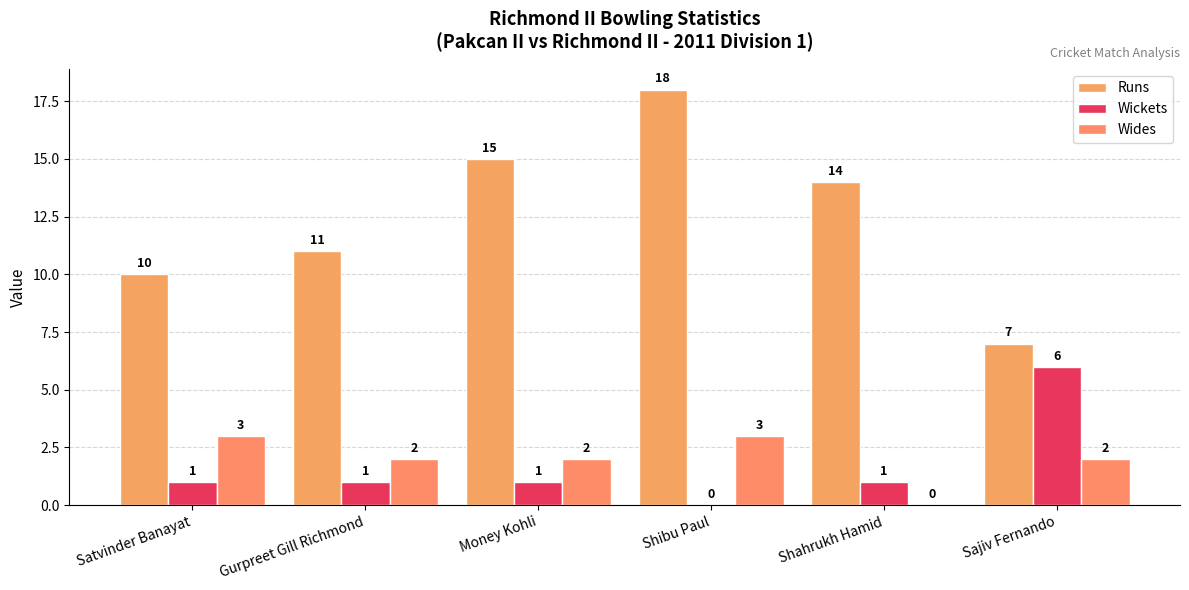

Reading left to right, list all the values displayed in this chart.

Runs: 10	11	15	18	14	7
Wickets: 1	1	1	0	1	6
Wides: 3	2	2	3	0	2